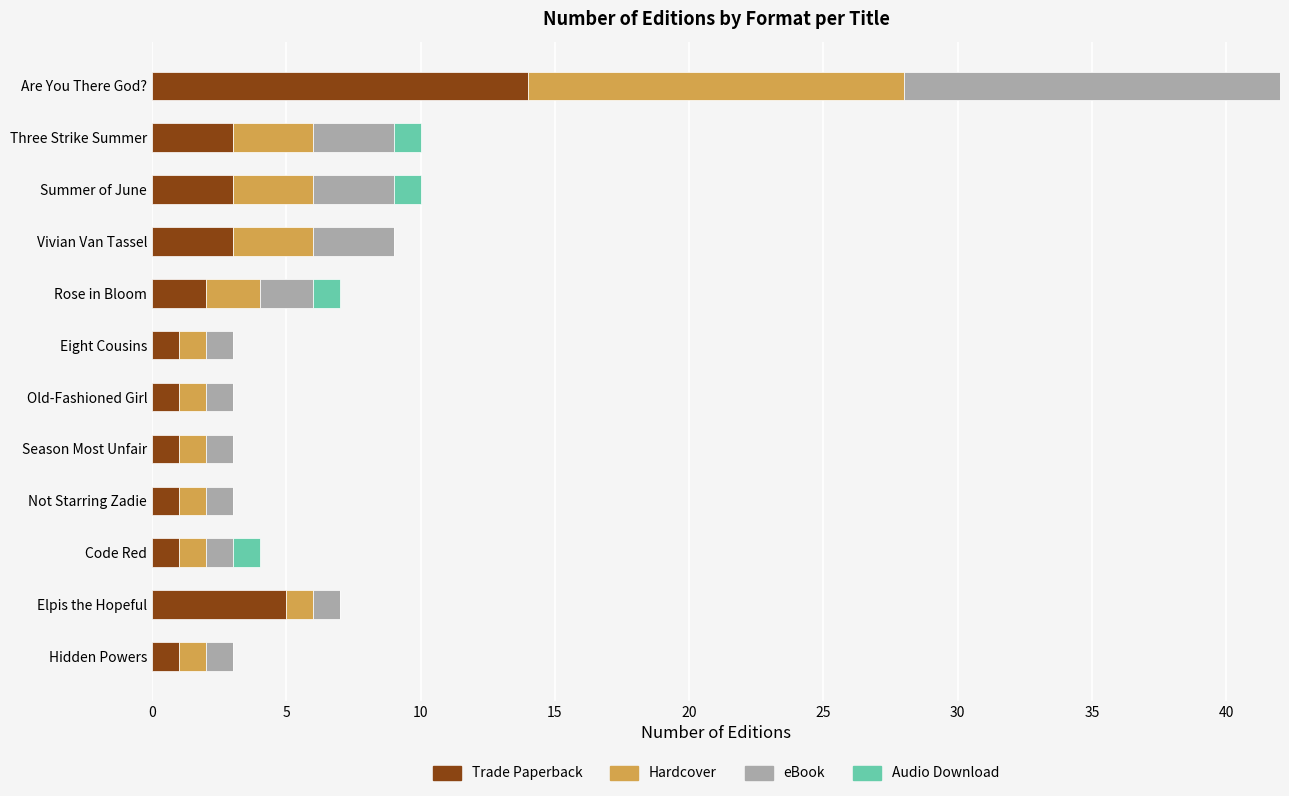

The value of Trade Paperback at Hidden Powers is 1. True or false?

True